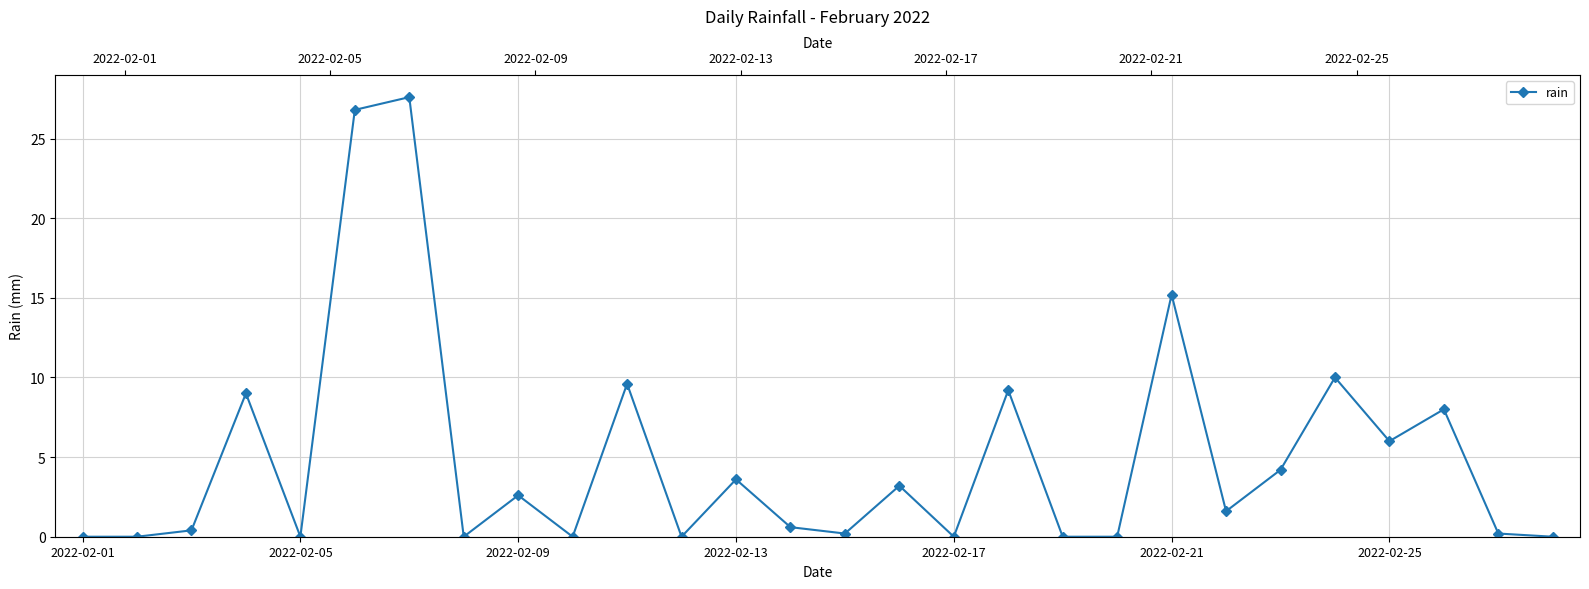

What is the value of the 24th point from the left?

10.0